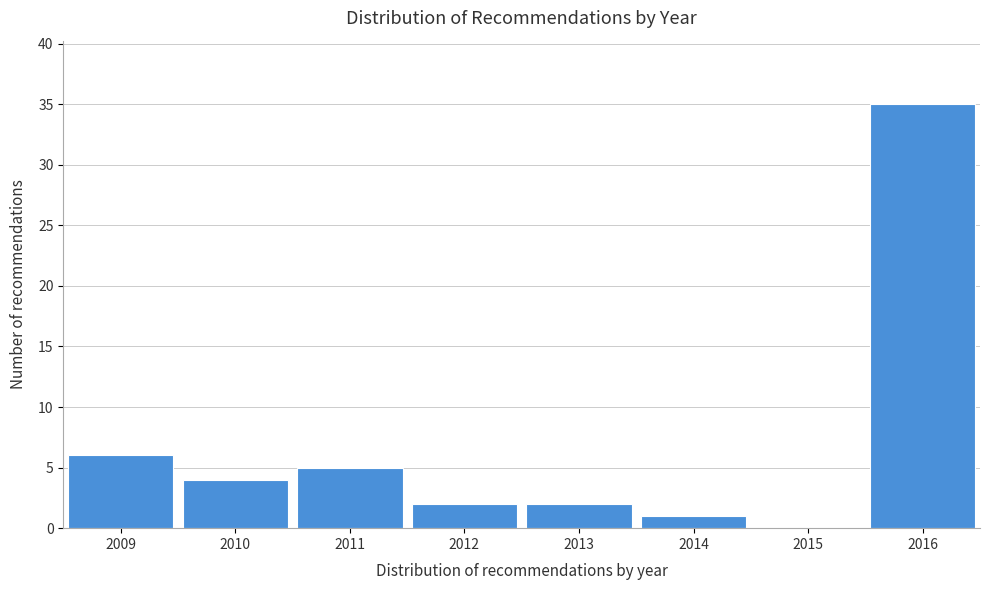

Reading left to right, what are all the values shown in this chart?

2009=6	2010=4	2011=5	2012=2	2013=2	2014=1	2015=0	2016=35